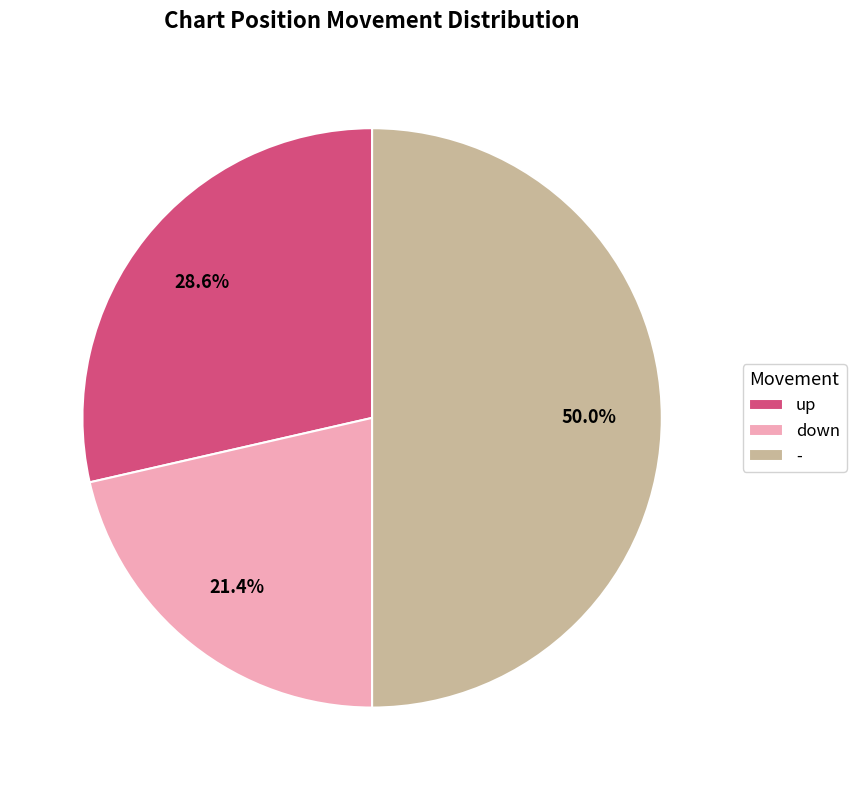

To the nearest percent, what percentage of the pie is up?

29%